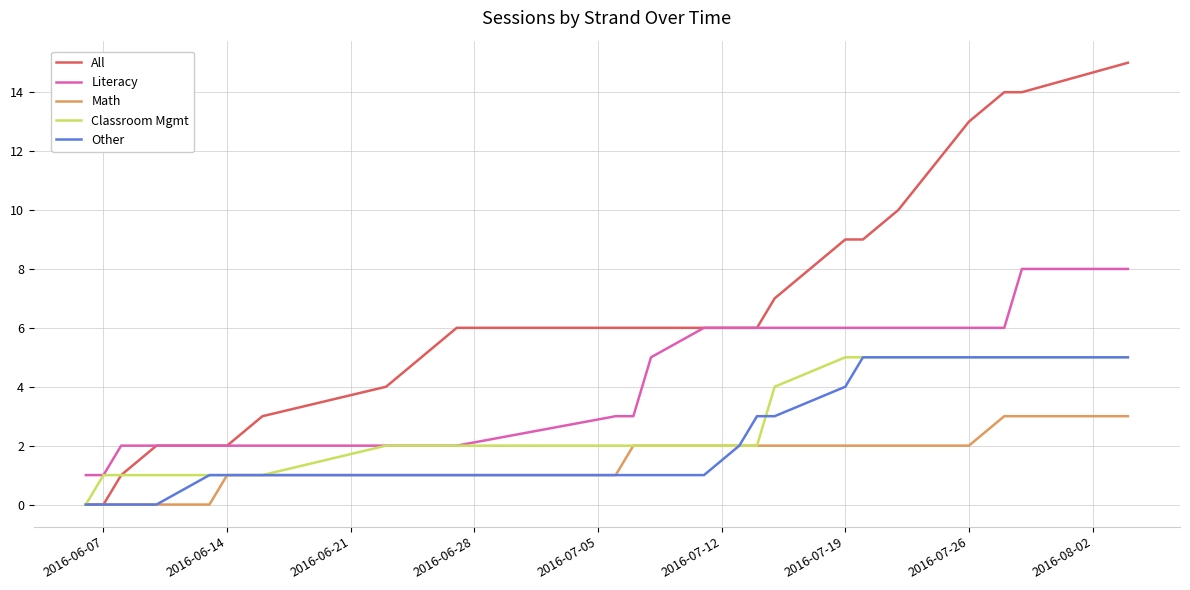

What is the highest value of the All series?

15